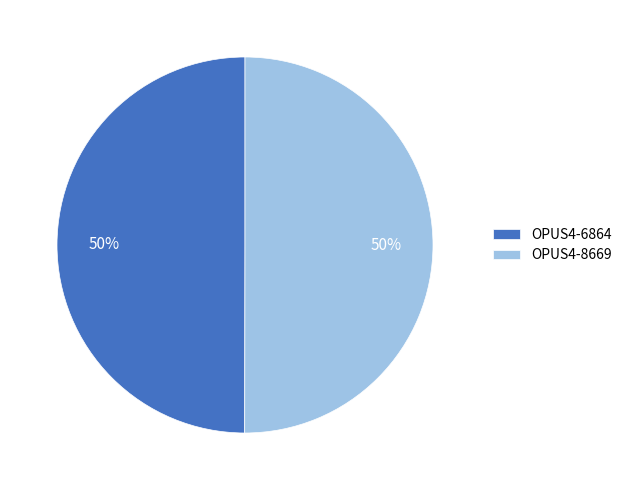

What percentage is the OPUS4-8669 slice, to the nearest percent?

50%